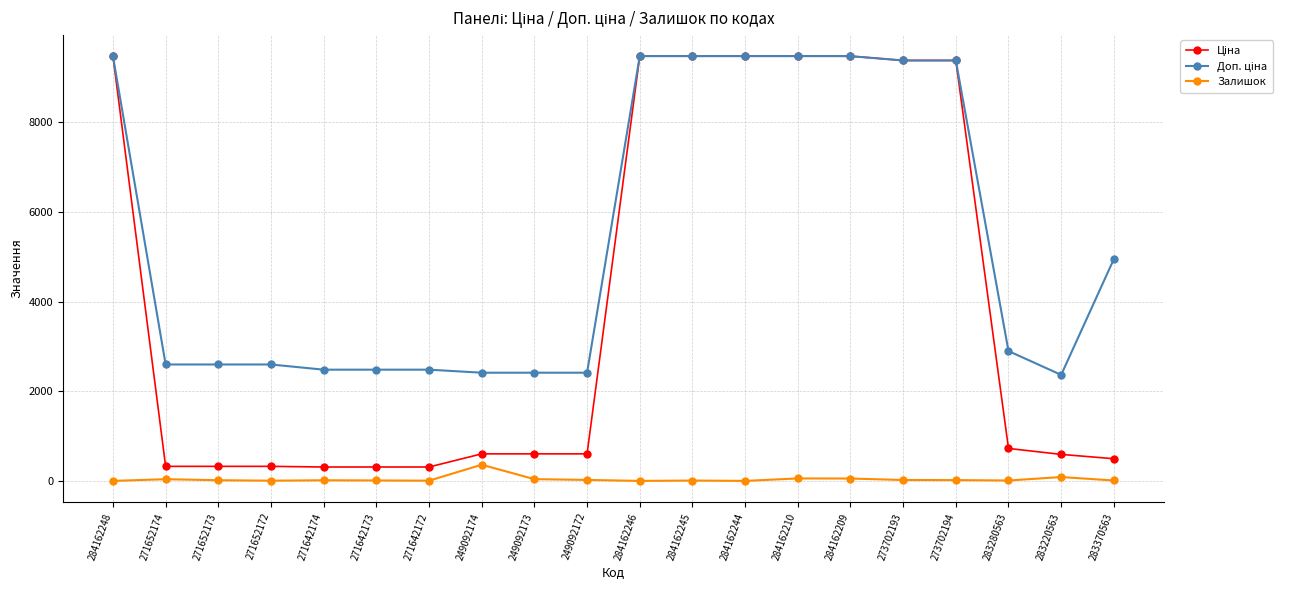

What is the maximum value shown in the chart?

9480.1